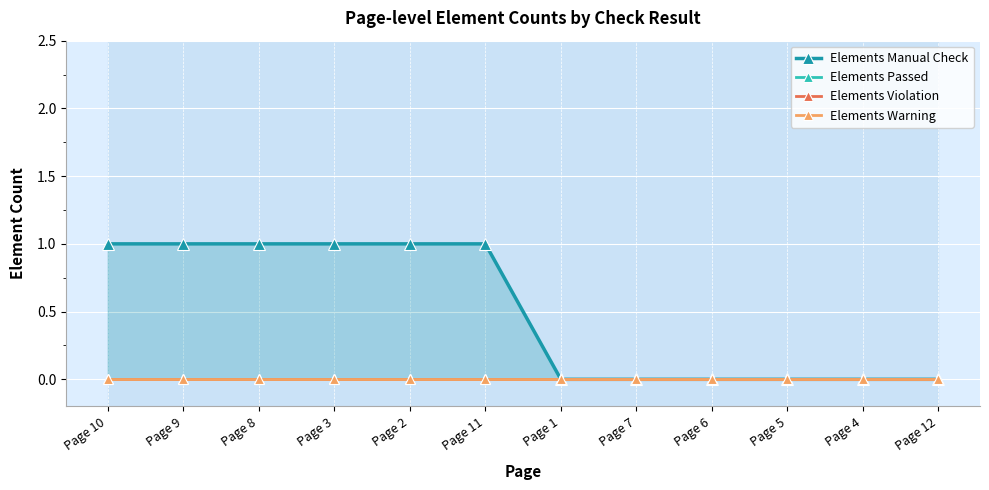

What position from the left is Page 9?

2